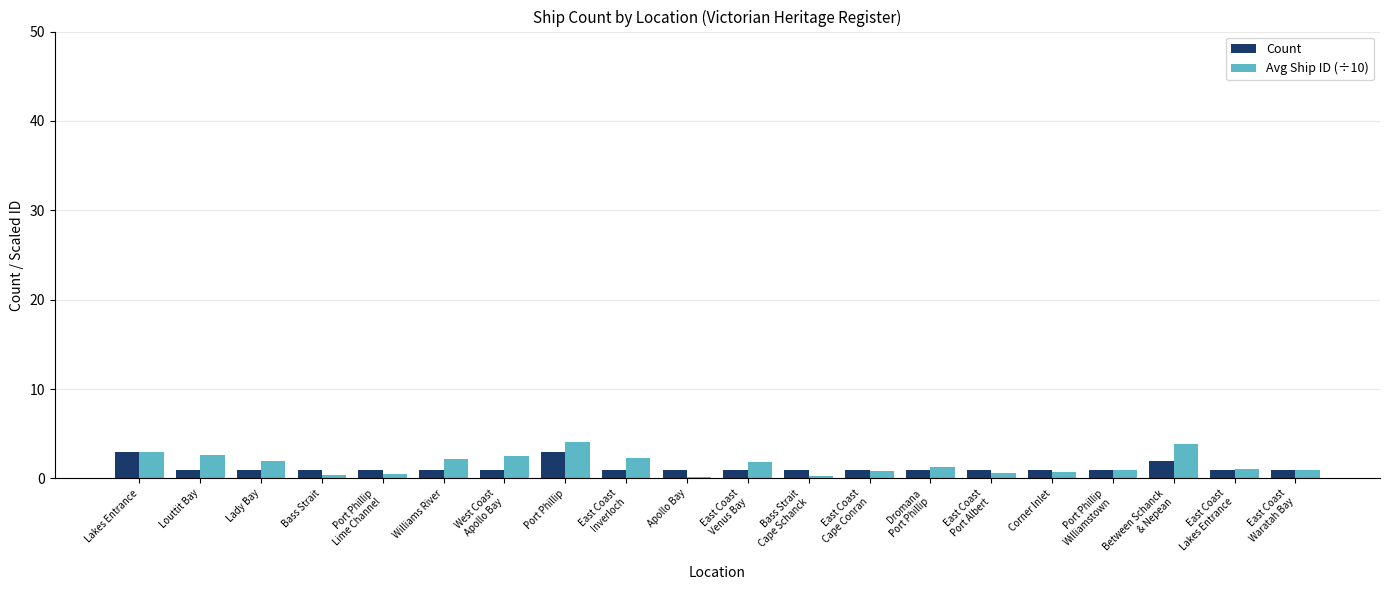

What value does the Count series have at Port Phillip?

3.0